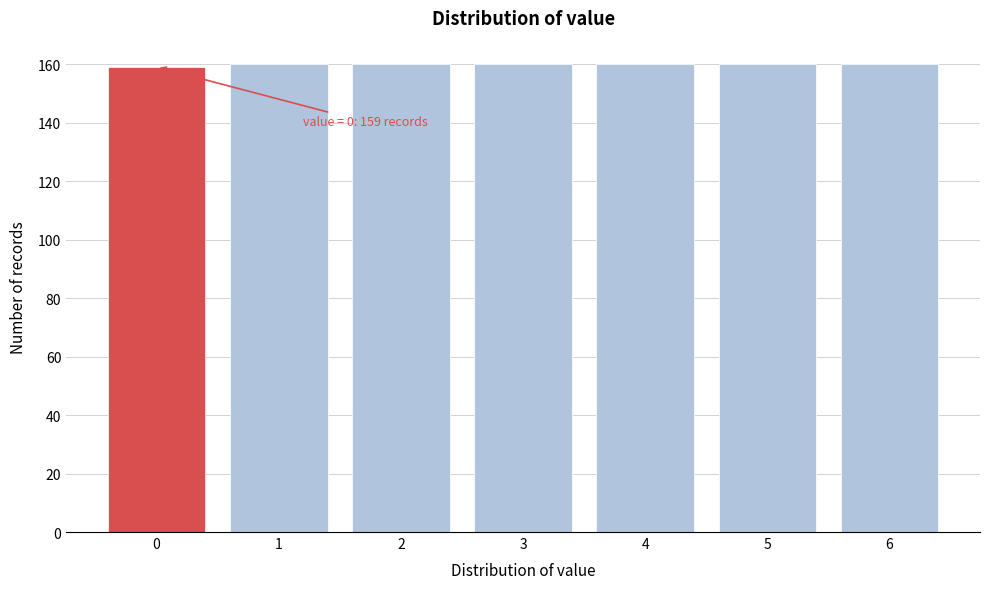

Reading right to left, list all the values displayed in this chart.

160	160	160	160	160	160	159